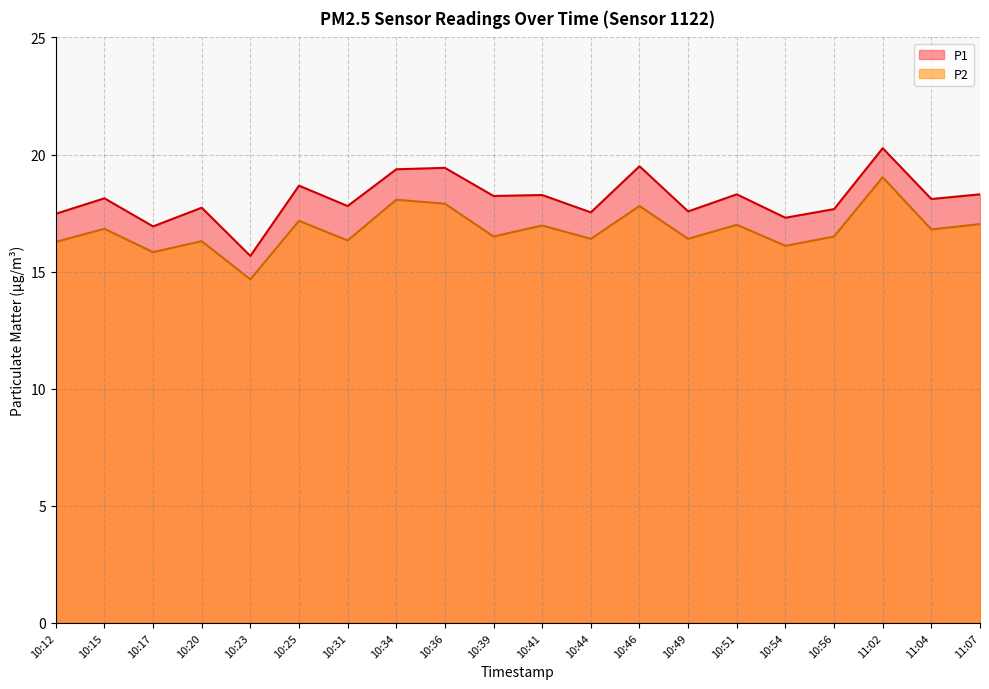

True or false: P1 and P2 cross at least once.

False